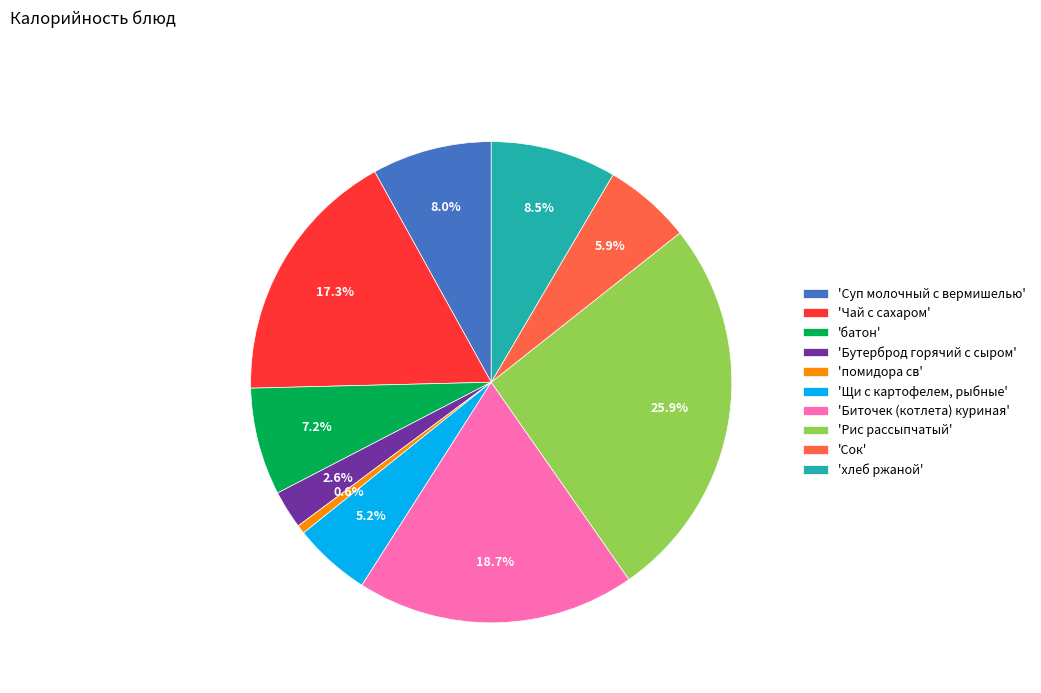

Which category has the smallest portion of the pie?

'помидора св'